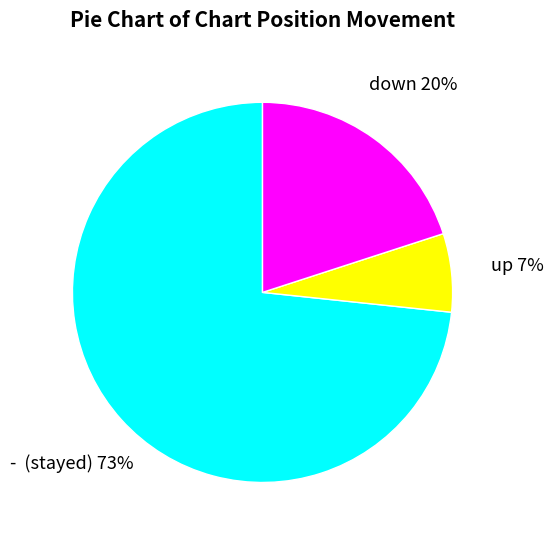

To the nearest percent, what is the combined percentage of up and - (stayed)?

80%